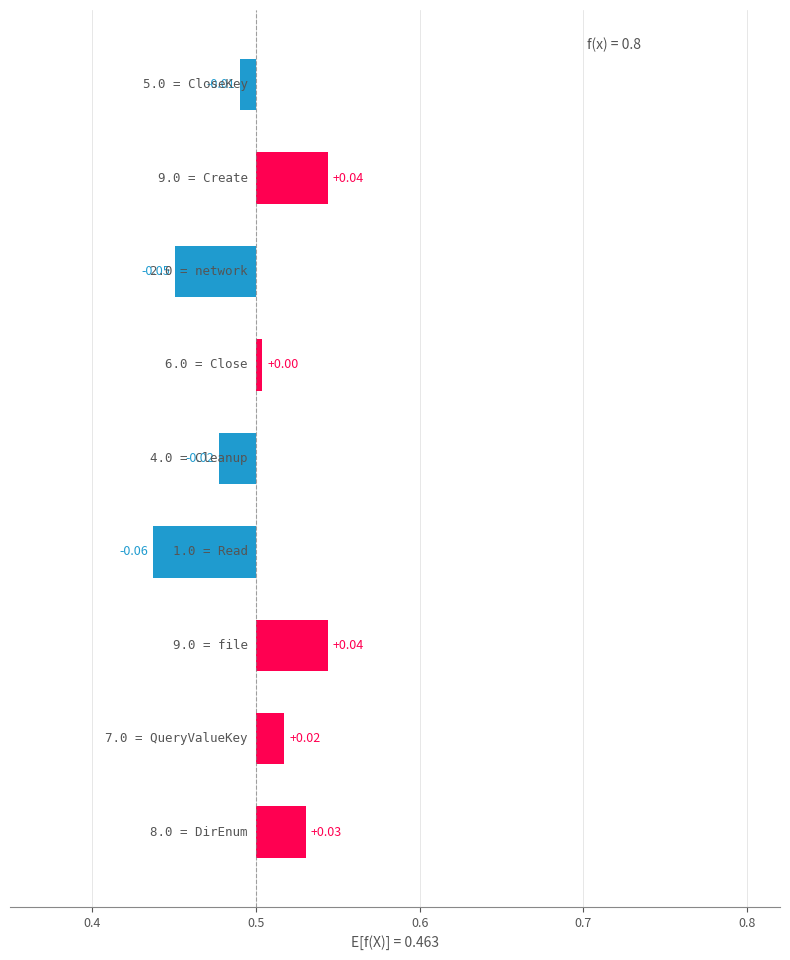

Count the number of categories in the chart.

9